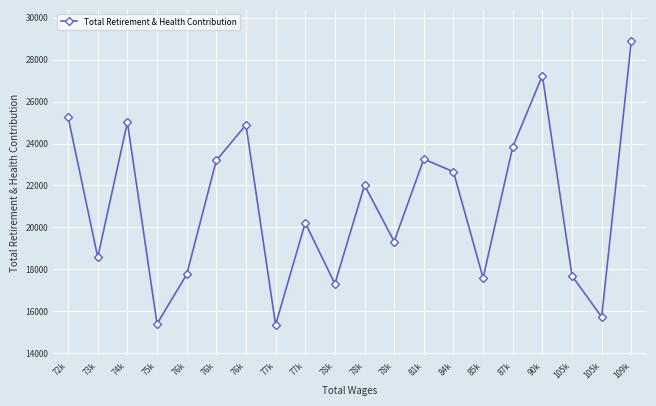

What is the label of the 10th point from the left?

78k